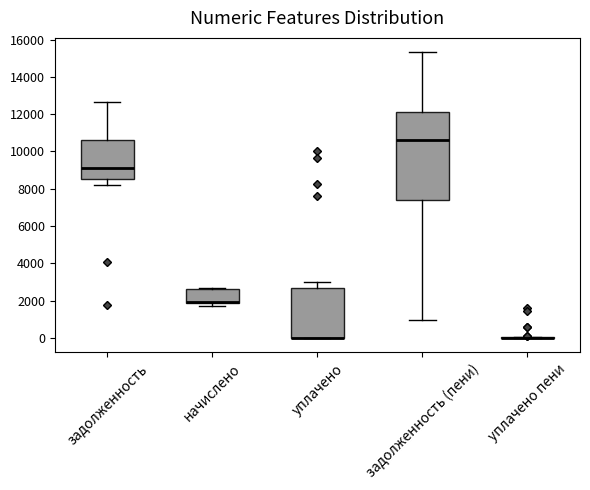

Reading left to right, read every box against the y-axis: the position of its median line, the range the box covers, and the ends of its whiskers. The values are not printed on the chart, so give them approximately, as read against the axis.

задолженность: median 9000, box 8600 to 10600, whiskers 8200 to 12600
начислено: median 2000 (drawn on the box's lower edge), box 1800 to 2600, whiskers 1800 (just below the box's lower edge) to 2600
уплачено: median 0 (drawn on the box's lower edge), box 0 to 2600, whiskers 0 to 3000
задолженность (пени): median 10600, box 7400 to 12000, whiskers 1000 to 15400
уплачено пени: box collapsed to a line at 0, whiskers 0 to 0